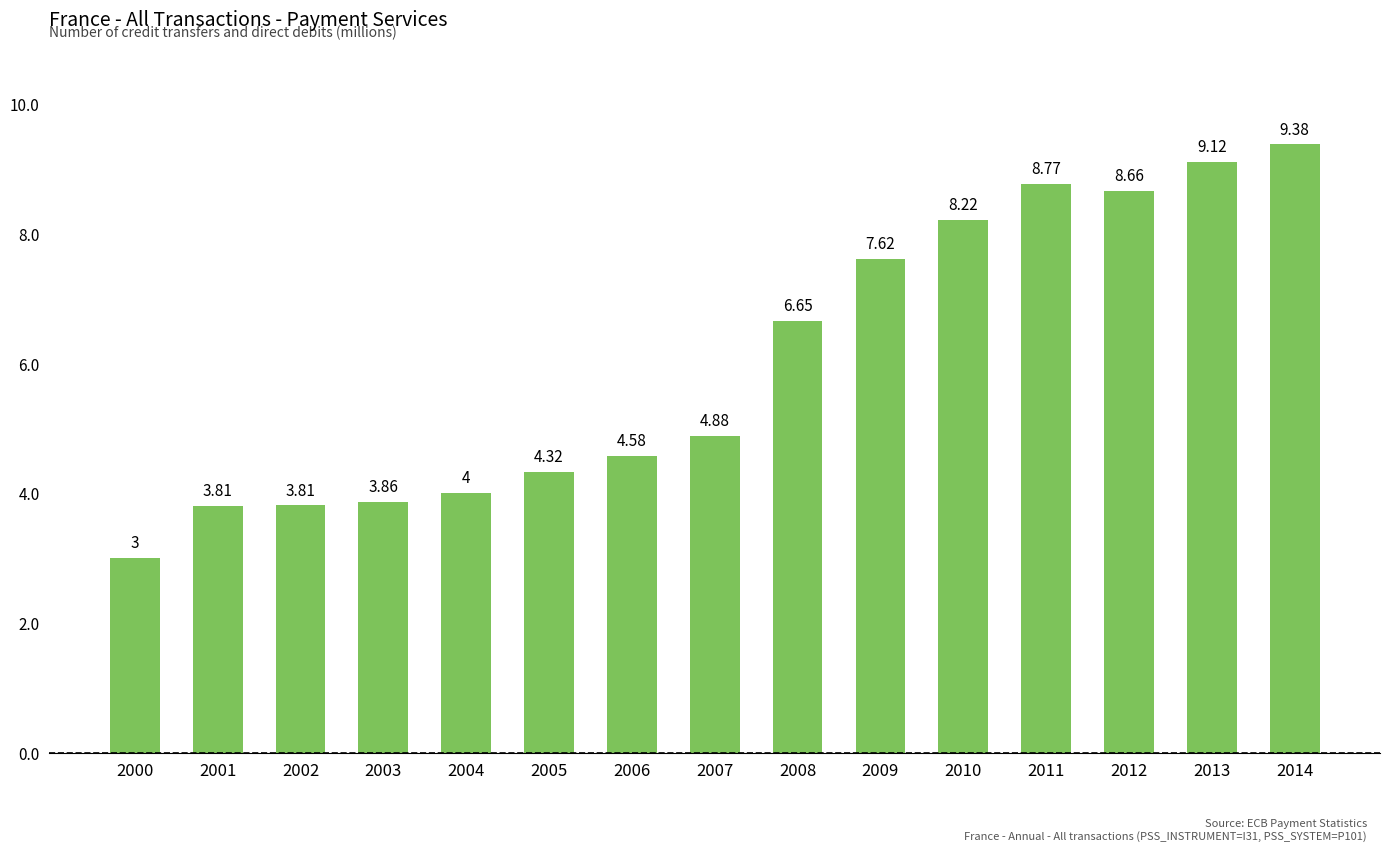

What is the difference between the values at 2010 and 2008?

1.6